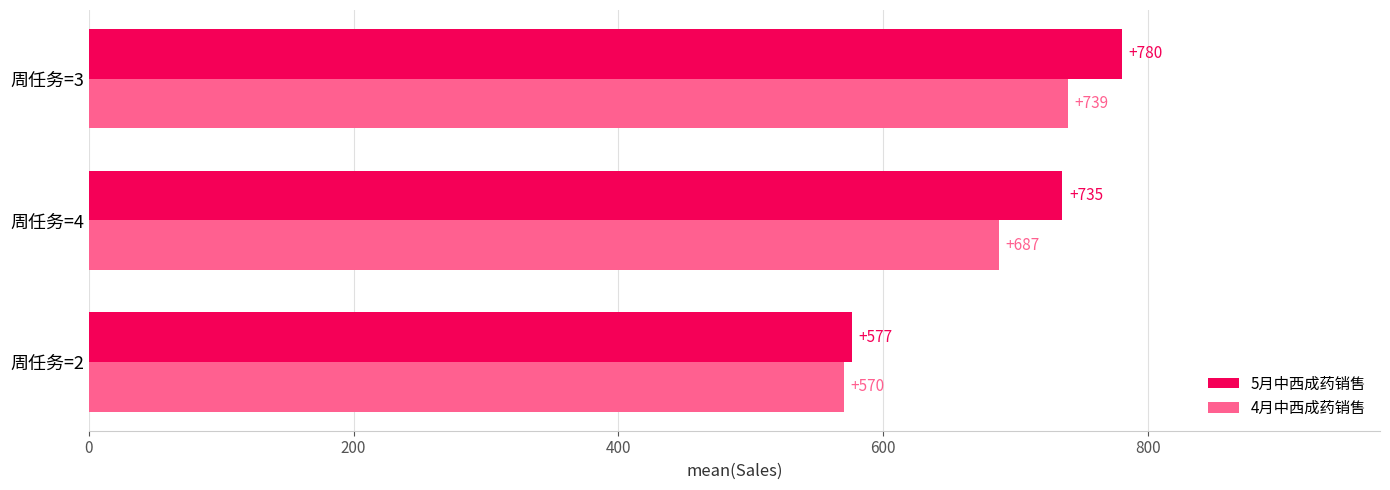

How many data points in 5月中西成药销售 are above 735?

2